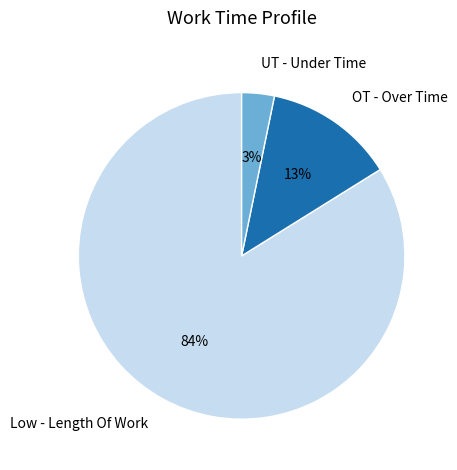

What is the smallest slice in the pie chart?

UT - Under Time